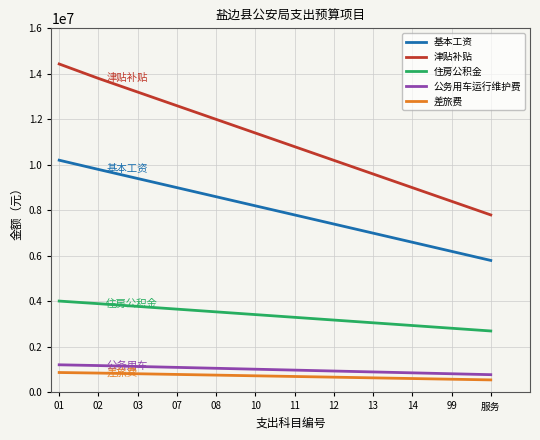

What position from the right is 13?

4